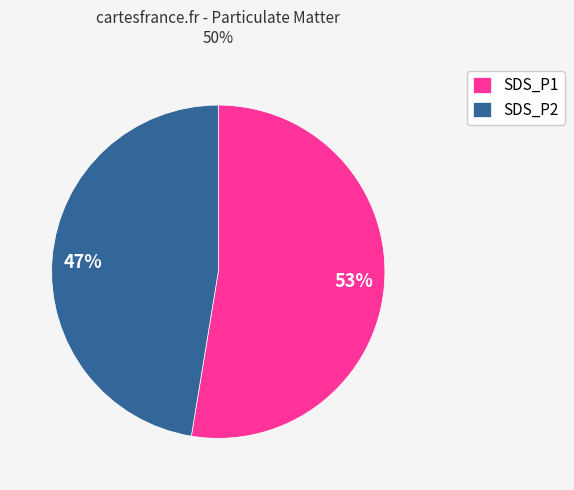

Rank the categories by value from lowest to highest.

SDS_P2, SDS_P1